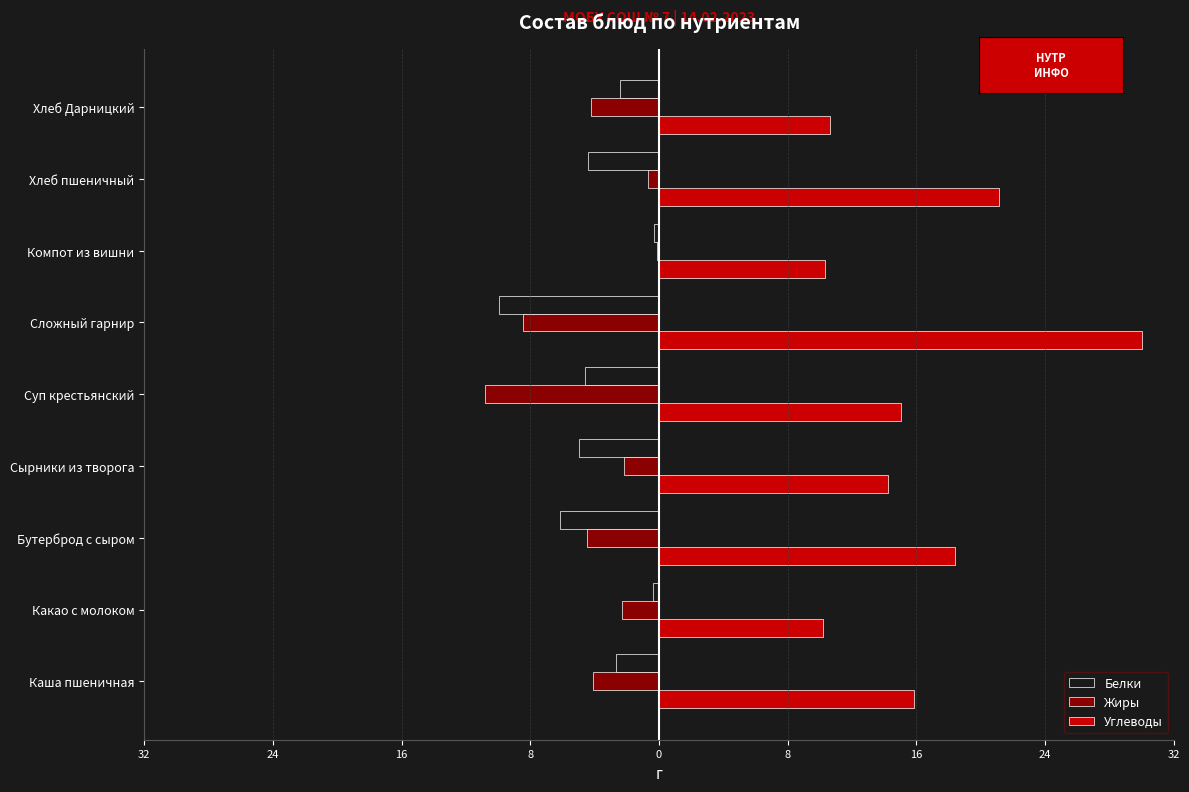

What are all the series names shown in the legend?

Белки, Жиры, Углеводы